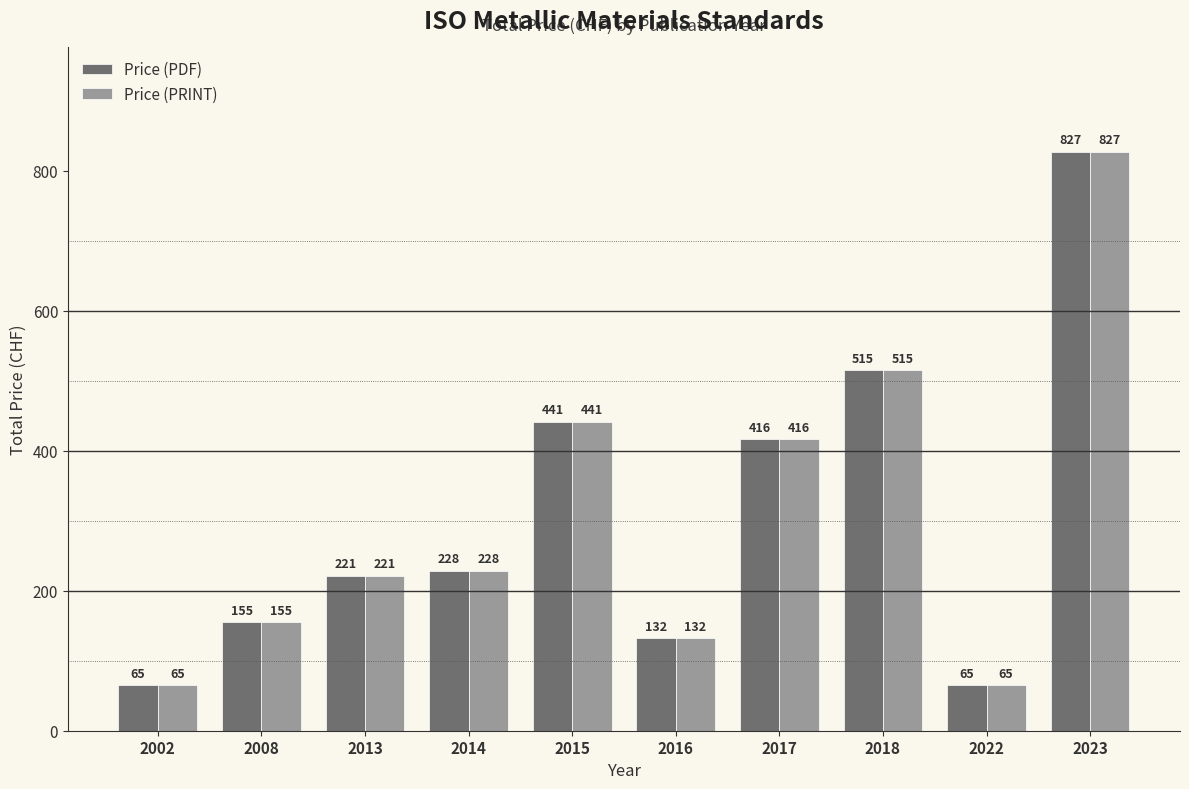

Which label corresponds to the largest value in the chart?

2023